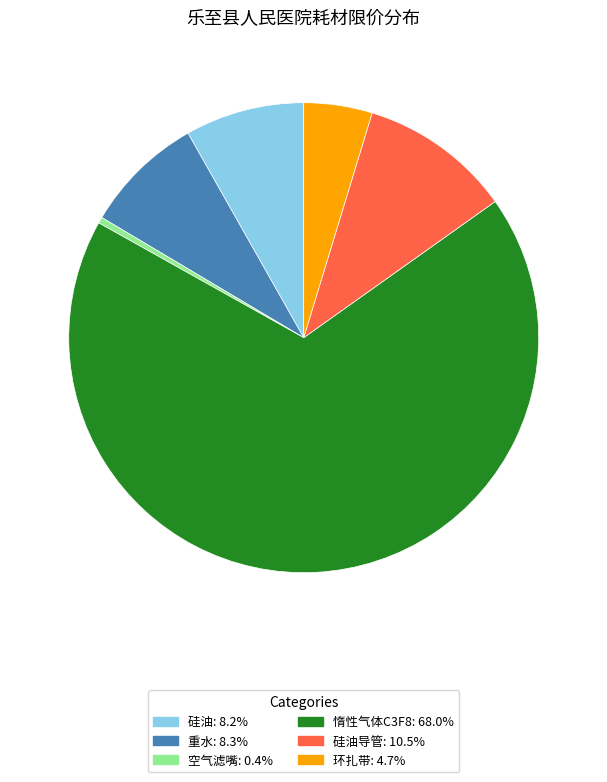

Combined, do 空气滤嘴: 0.4% and 硅油: 8.2% account for over 50%?

No